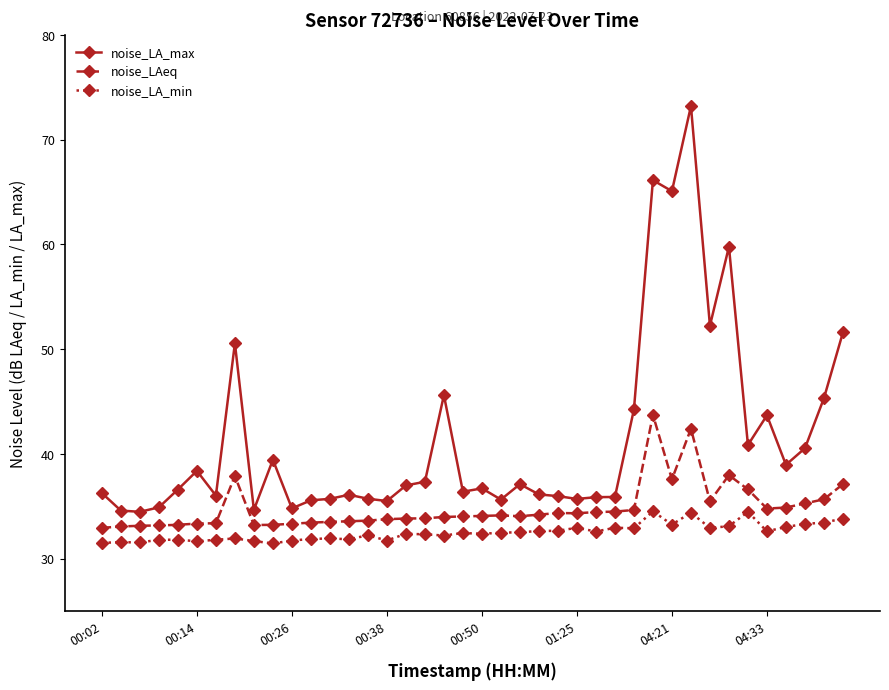

What is the smallest value displayed?

31.4